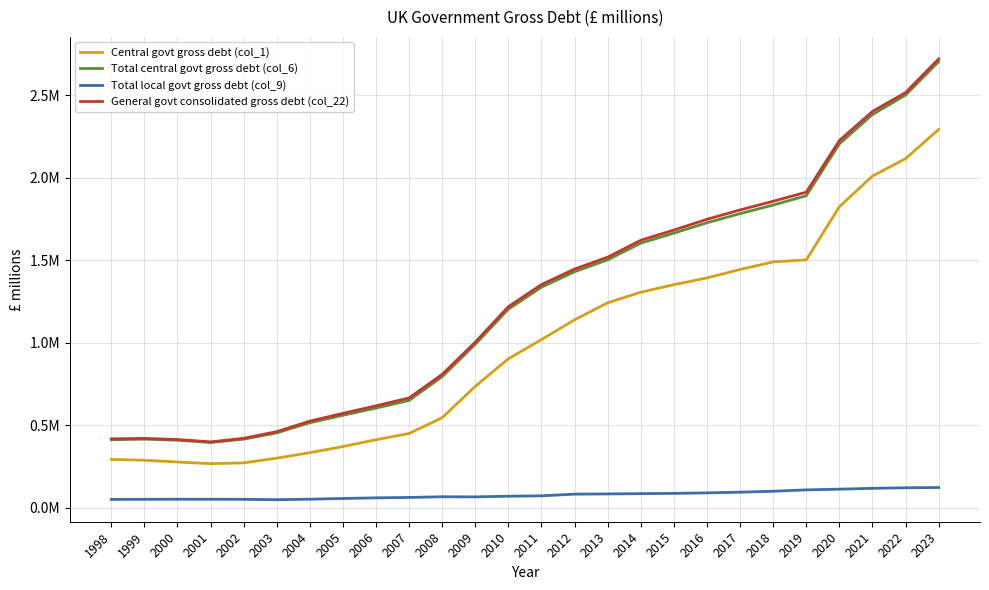

At which label is General govt consolidated gross debt (col_22) closest to 1560725?

2013